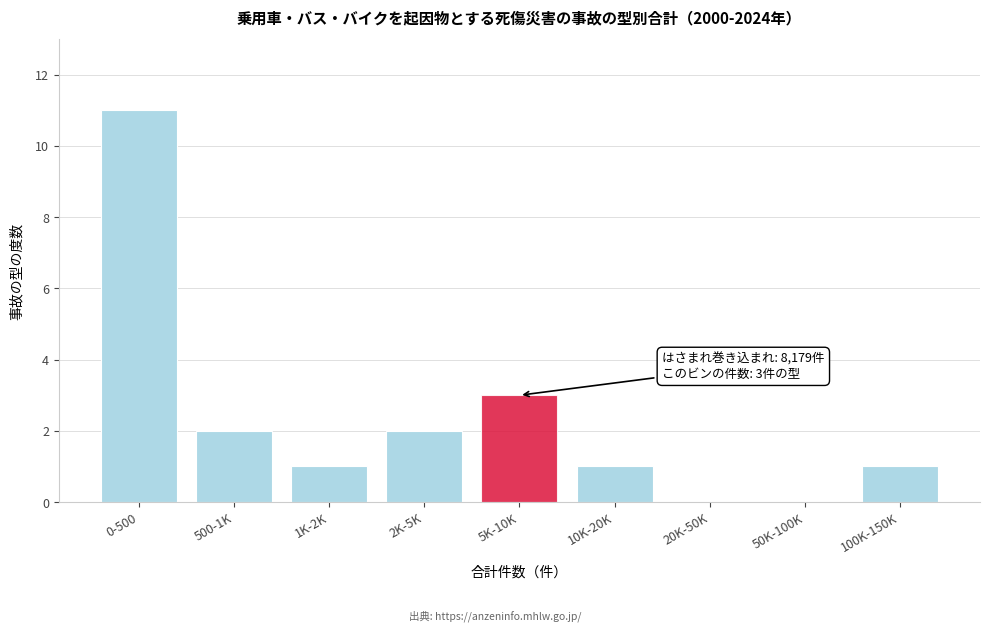

Reading left to right, extract all data points from this chart.

0-500=11	500-1K=2	1K-2K=1	2K-5K=2	5K-10K=3	10K-20K=1	20K-50K=0	50K-100K=0	100K-150K=1